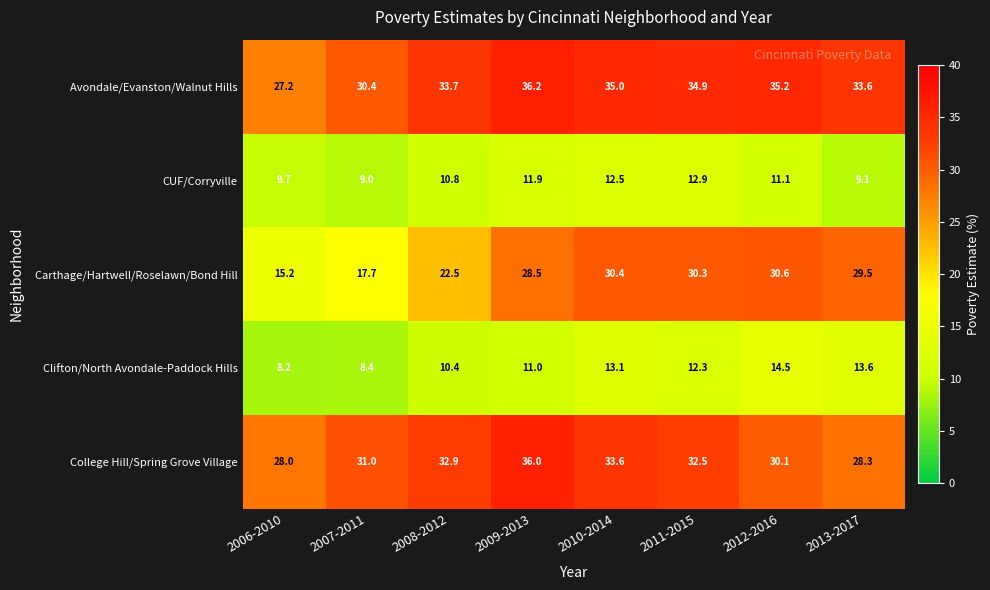

What is the difference between the highest and lowest values at 2010-2014?

22.5